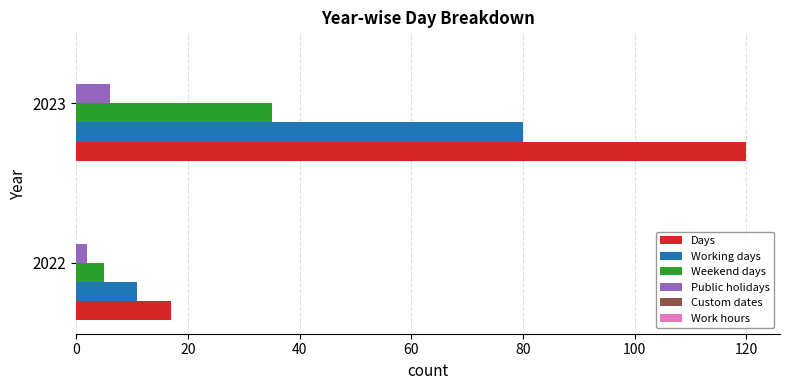

Which series has the largest range (max minus min)?

Days